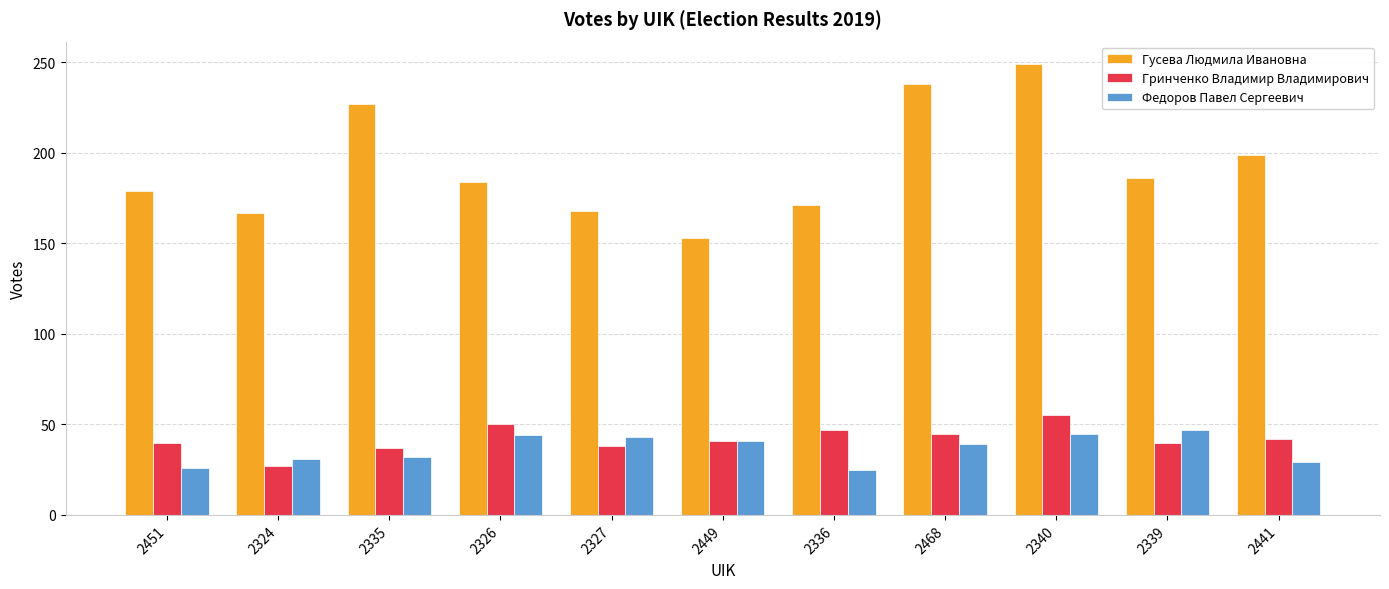

Between 2326 and 2449, which series saw the biggest shift?

Гусева Людмила Ивановна